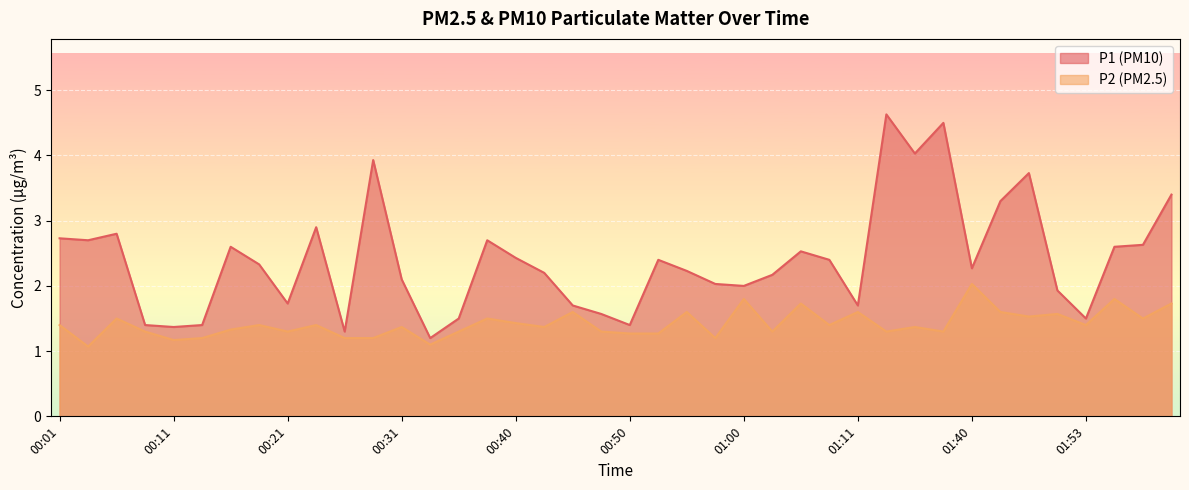

Which series has the largest total across all categories?

P1 (PM10)